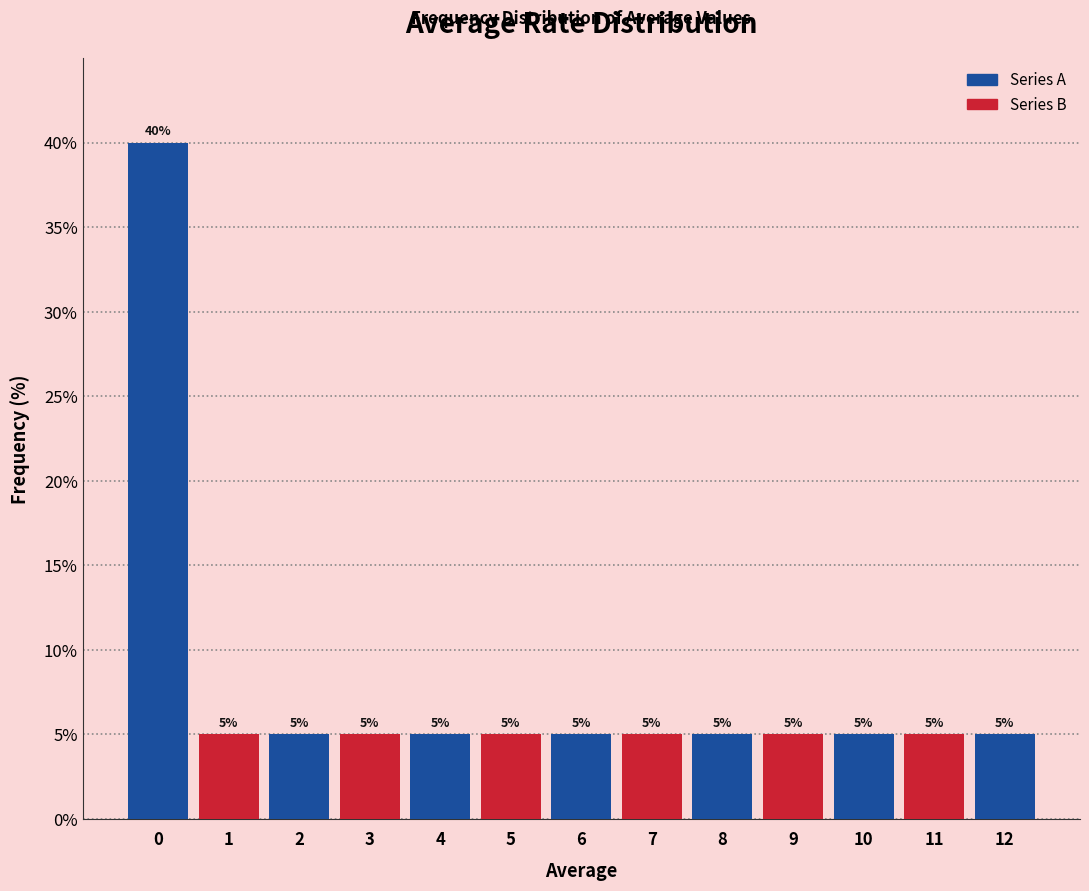

How tall is the bar that spans 8.5 to 9.5 on the x-axis?

5